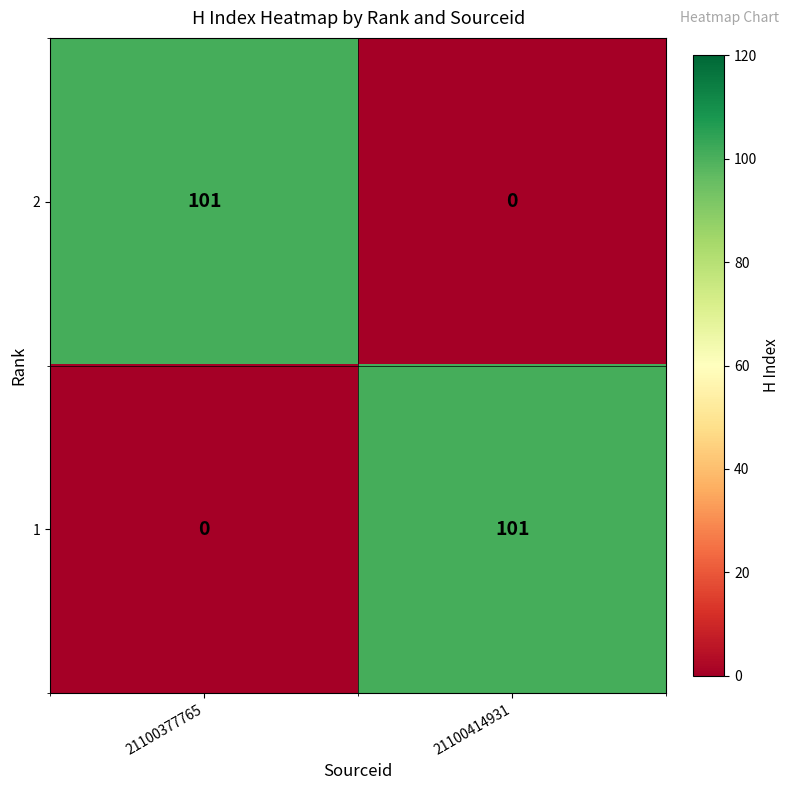

How many data points does each series have?

2